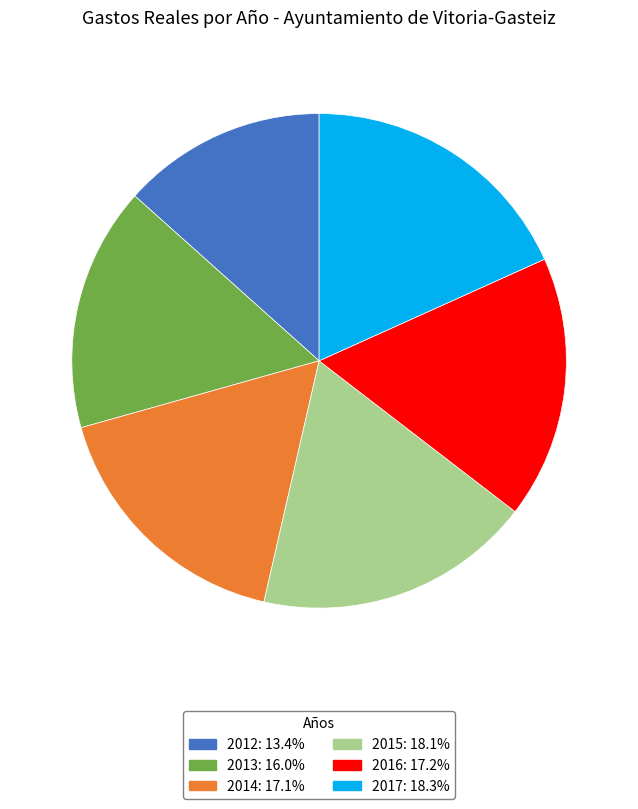

What is the smallest slice in the pie chart?

2012